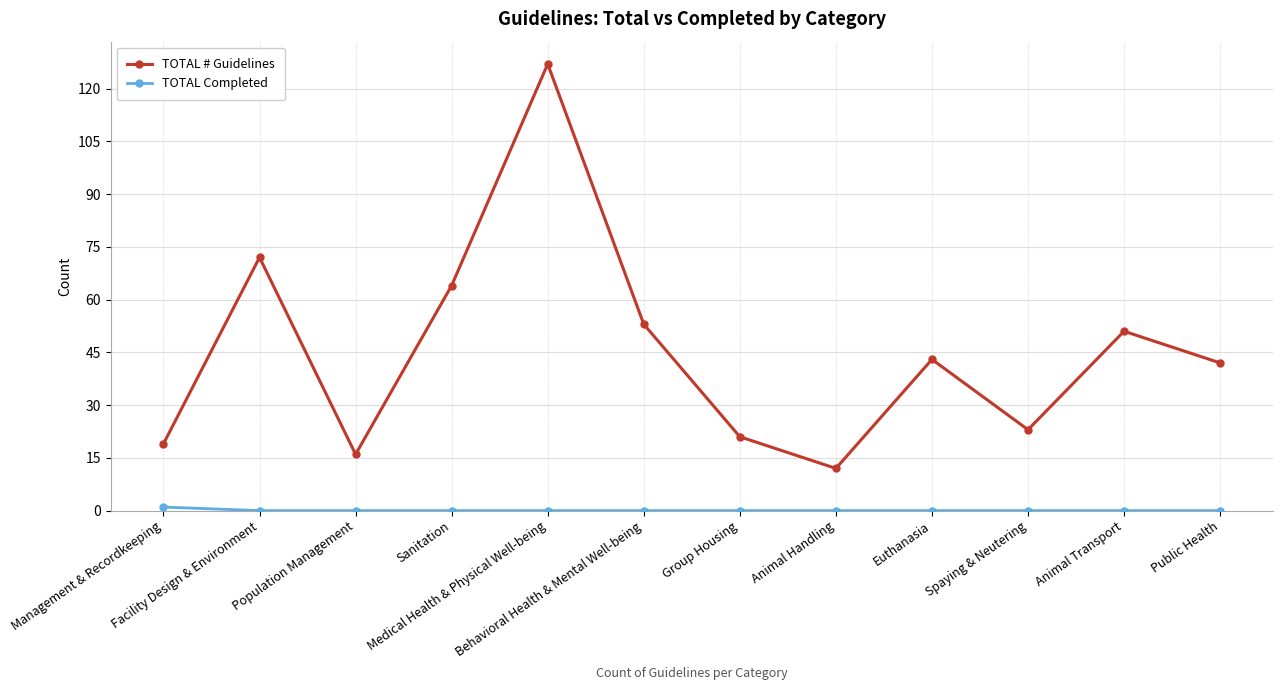

True or false: TOTAL # Guidelines has more than 1 points higher than both neighbors.

True